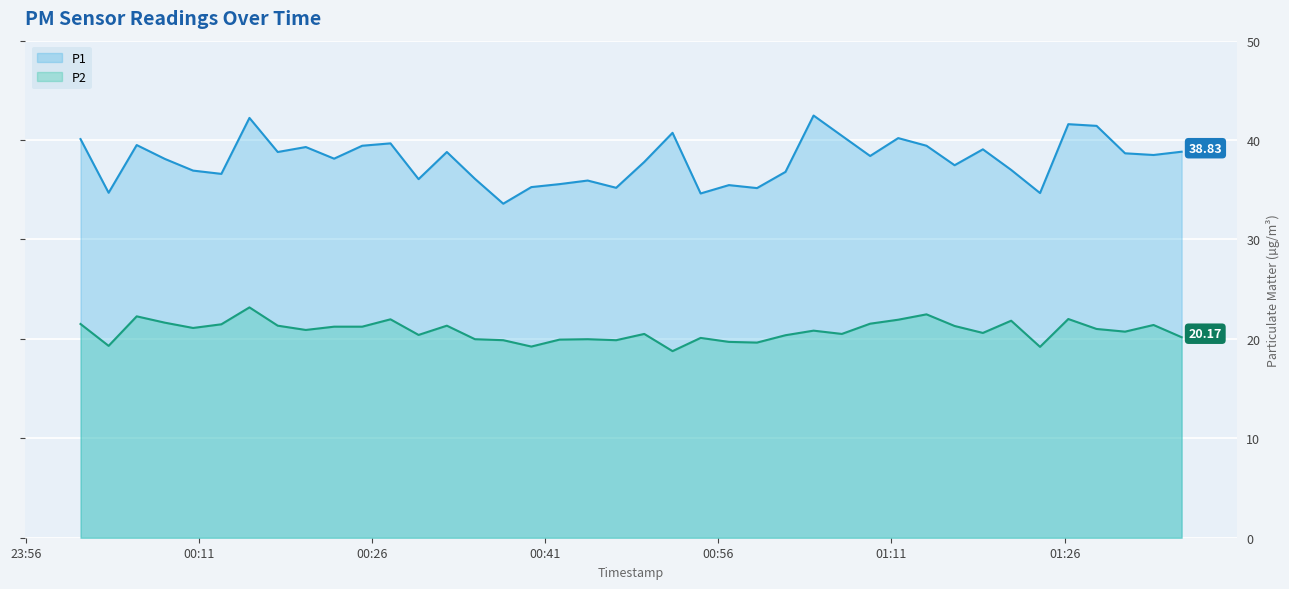

What is the difference between the maximum and minimum values in the P1 series?

8.9